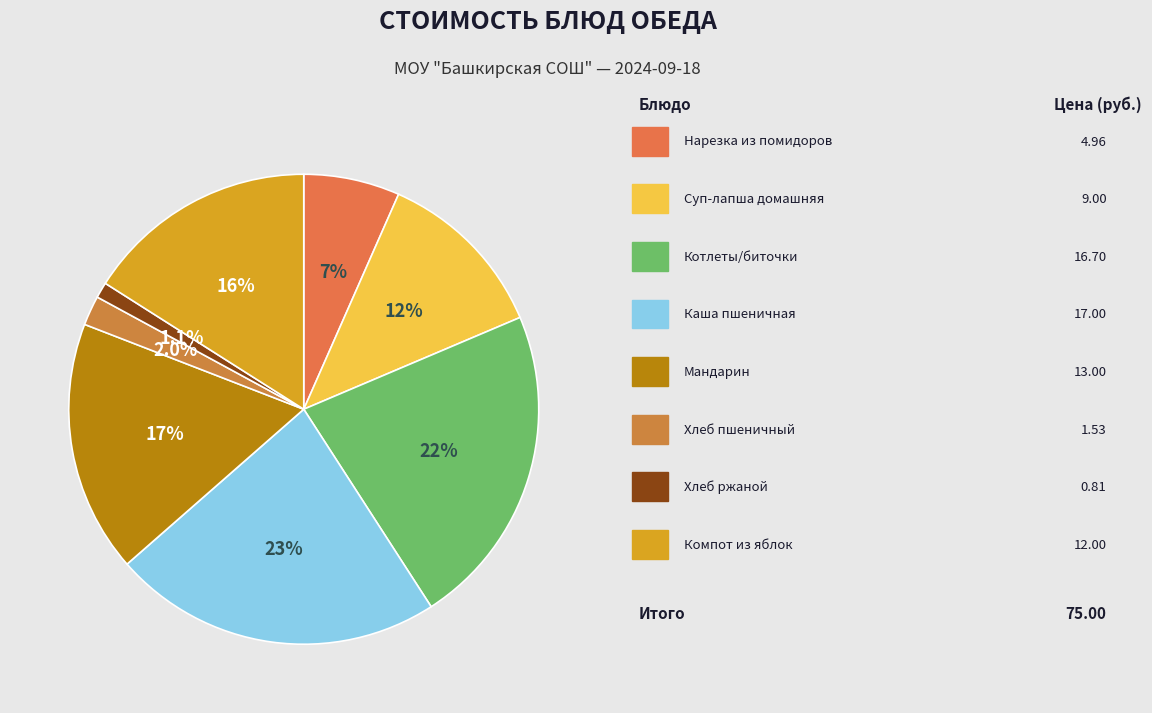

How many segments does this pie chart have?

8